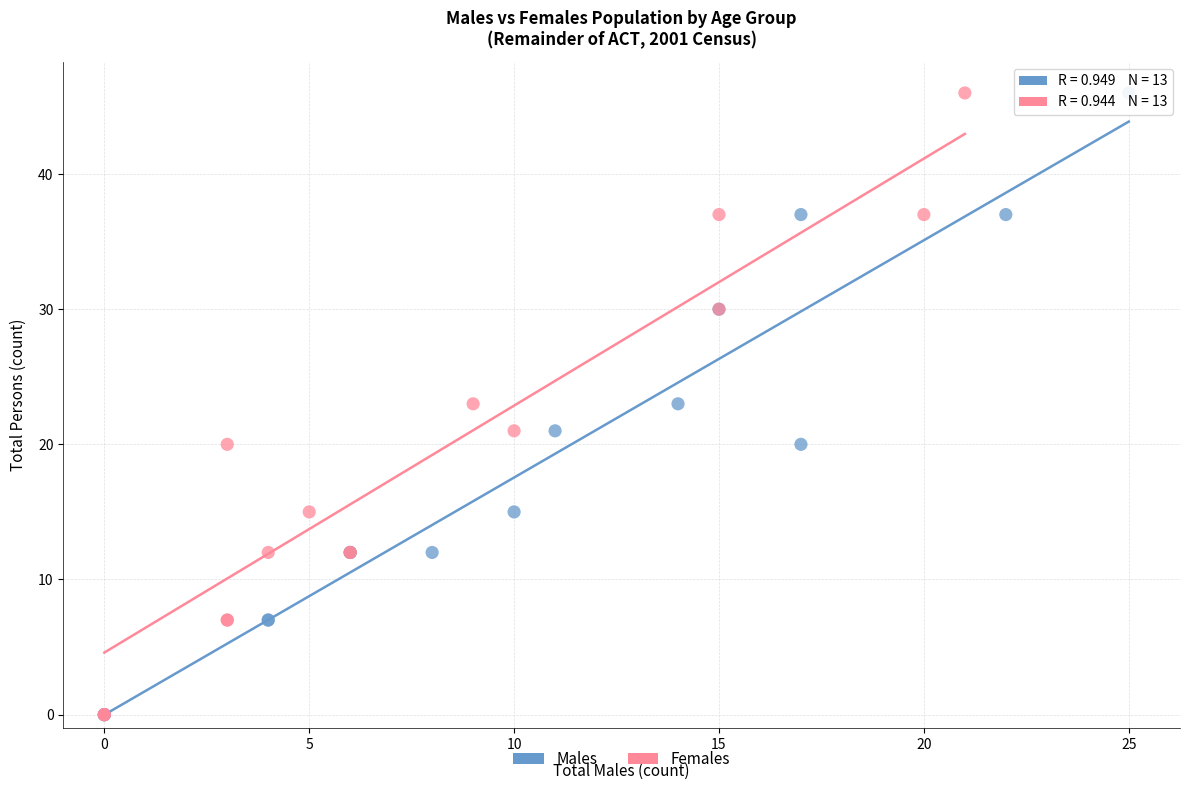

What are all the series names shown in the legend?

Males, Females